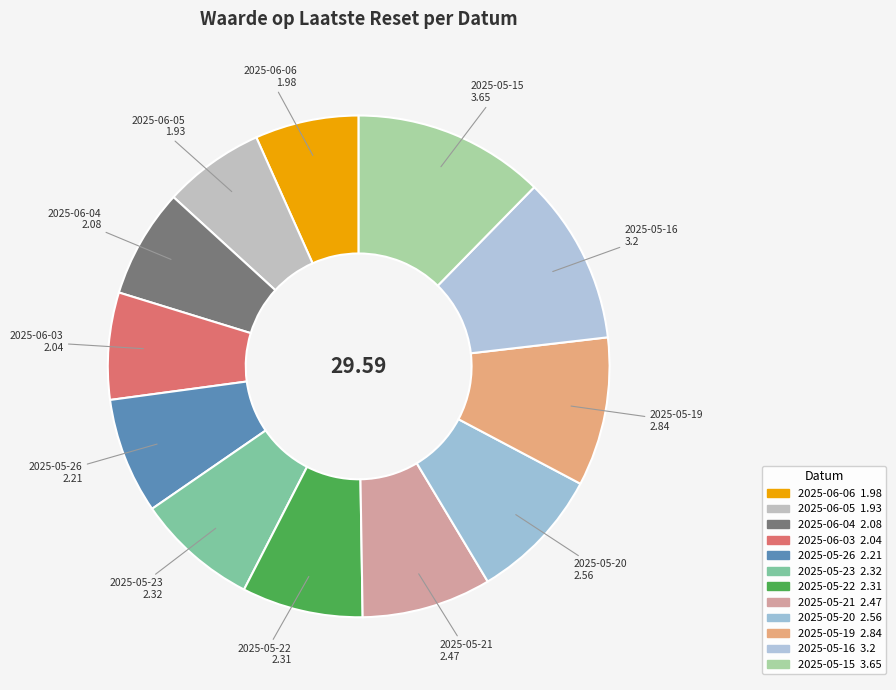

Count the number of slices in the pie.

12